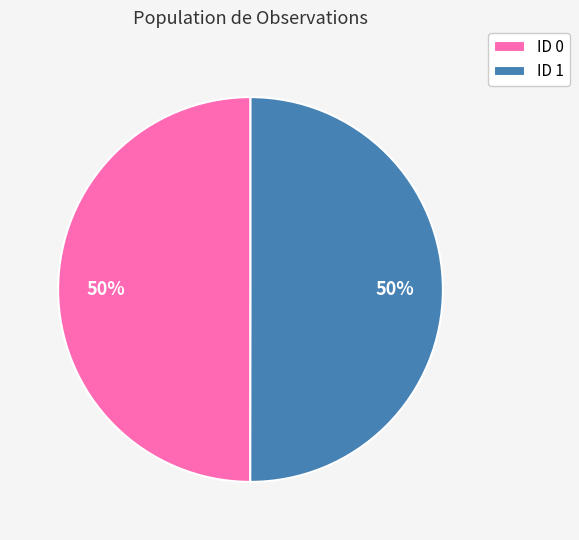

Do ID 1 and ID 0 together represent more than half of the pie?

Yes